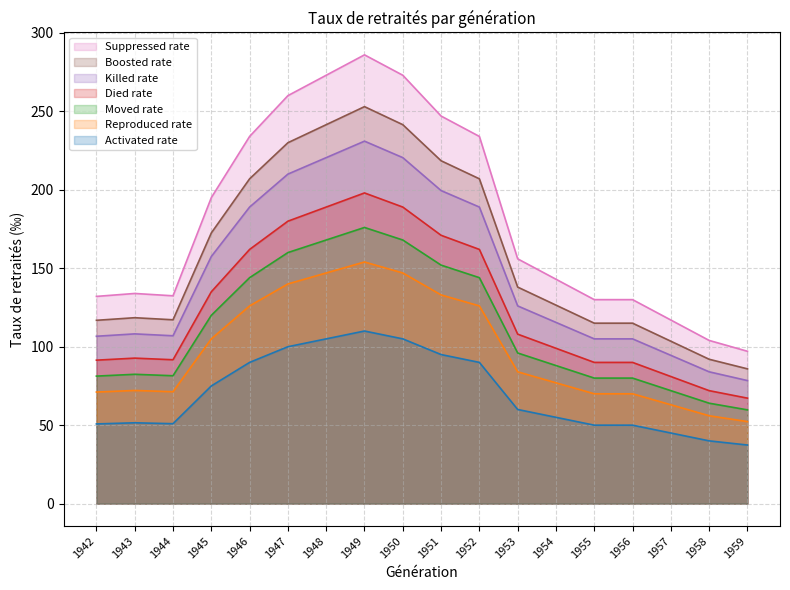

At which category does the chart reach its peak across all series?

1949